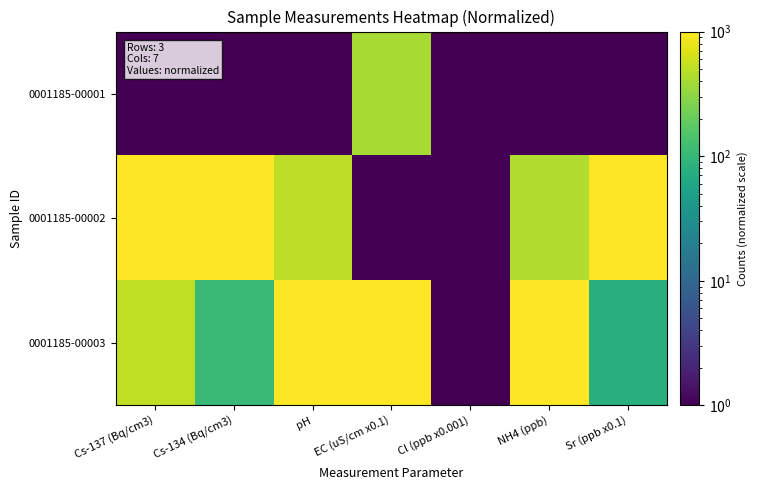

At Cs-134 (Bq/cm3), list the series in order from smallest to largest.

0001185-00001, 0001185-00003, 0001185-00002